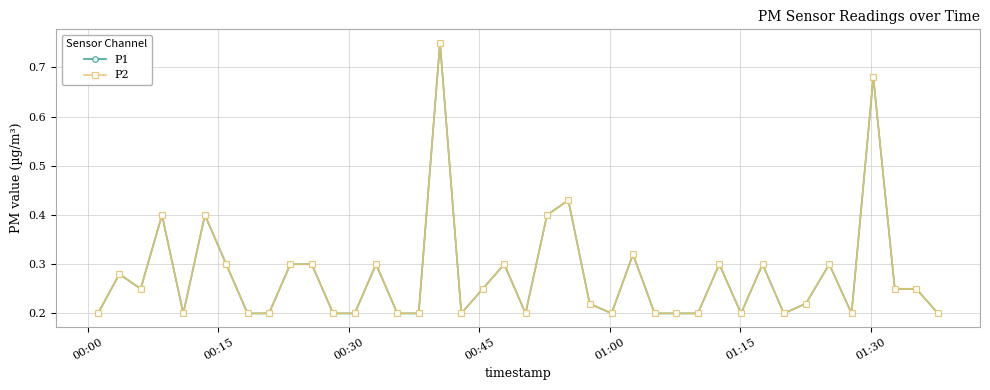

True or false: P2 and P1 intersect in this chart.

False